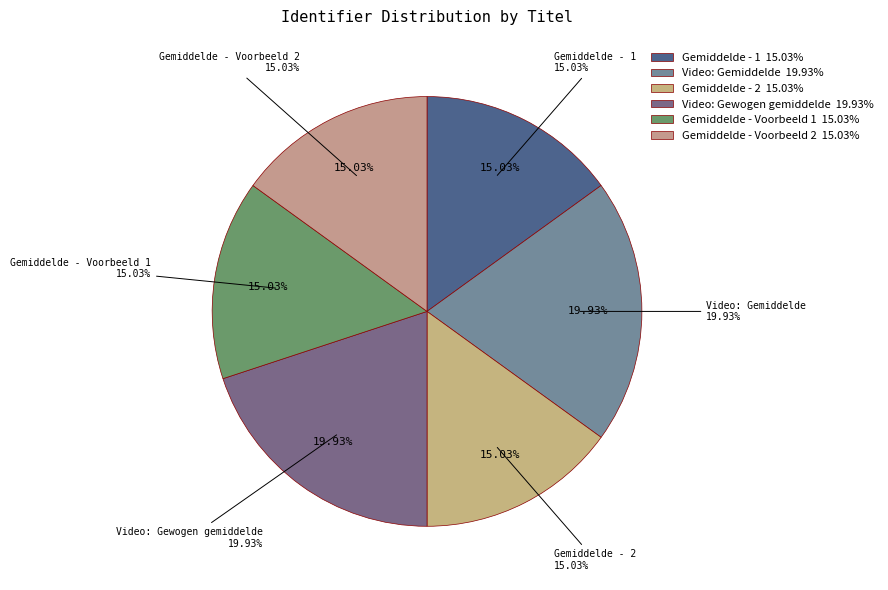

How many slices are in this pie chart?

6